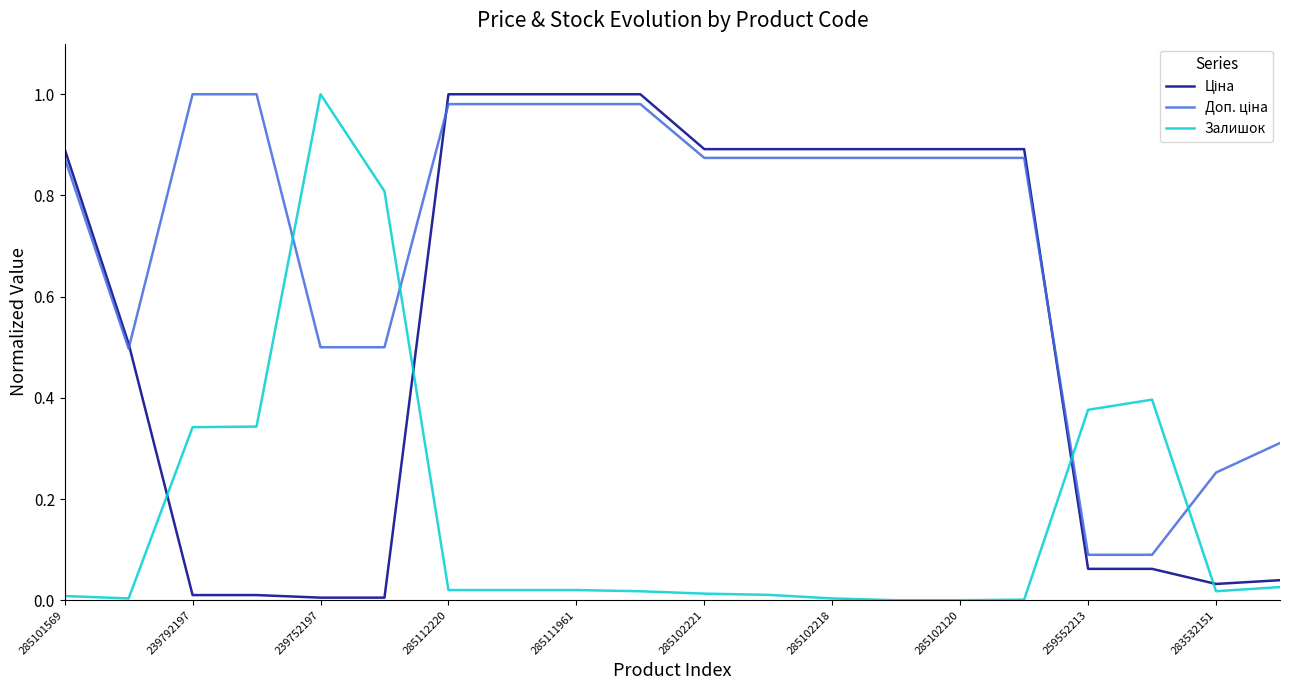

Is it true that Залишок equals -0.6 at 285102120?

False